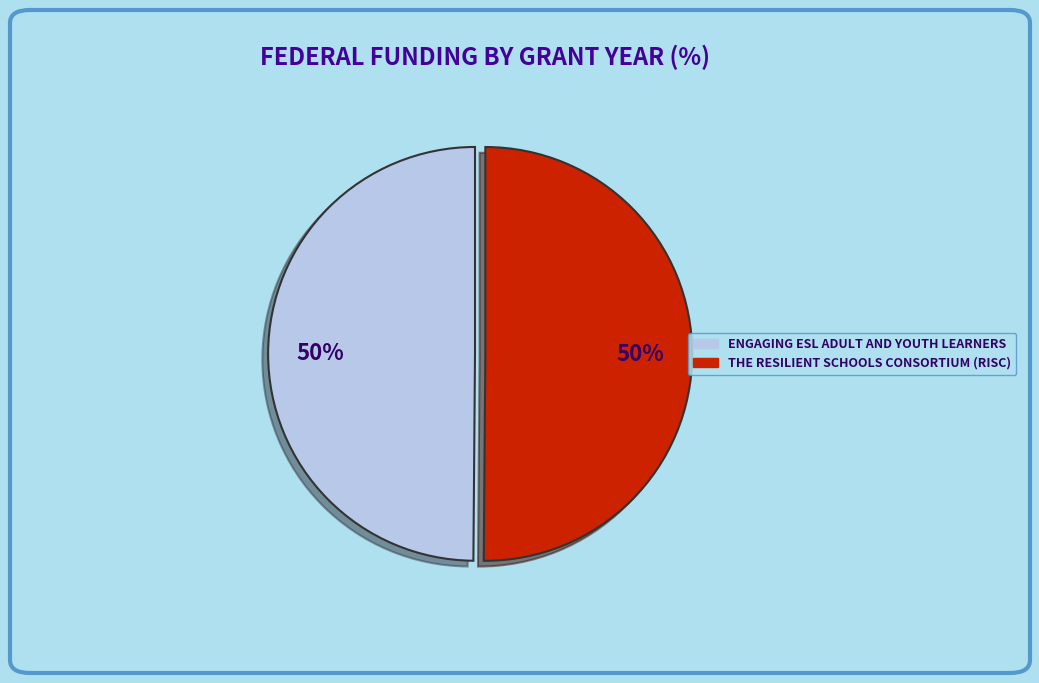

To the nearest percent, what is the average slice percentage?

50%